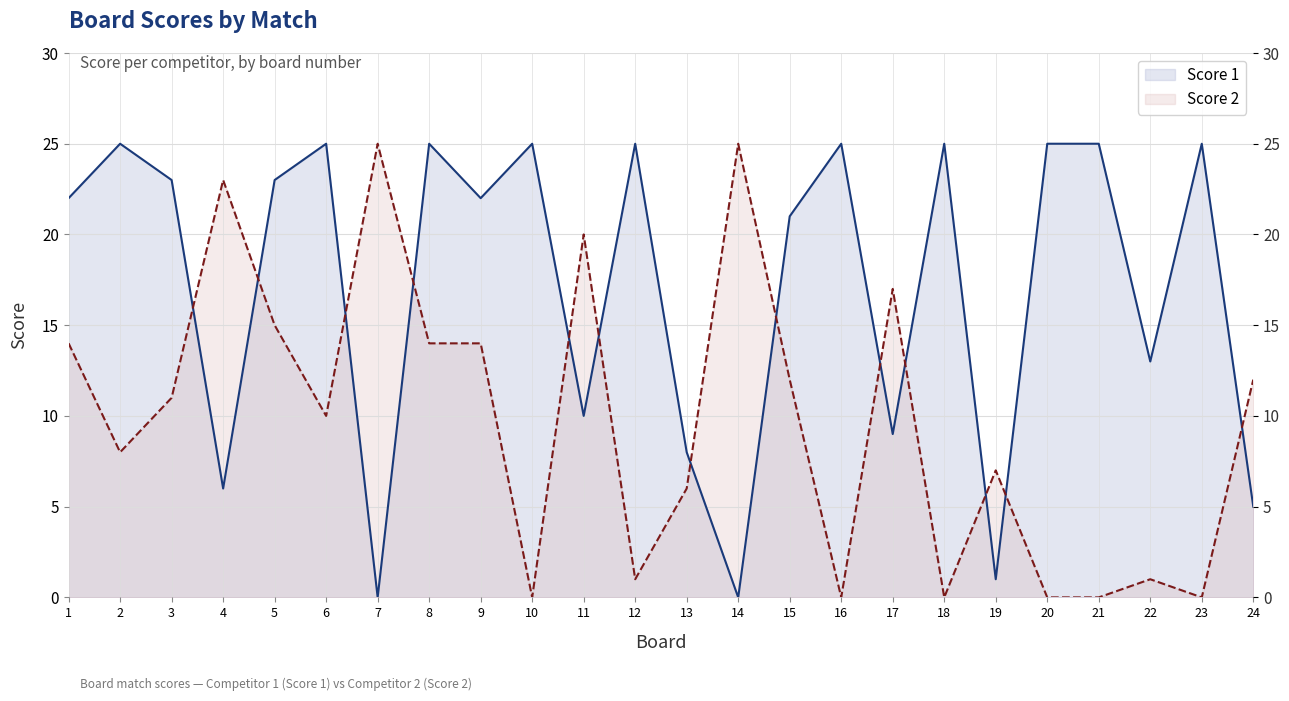

How many positive values does the Score 2 series have?

18